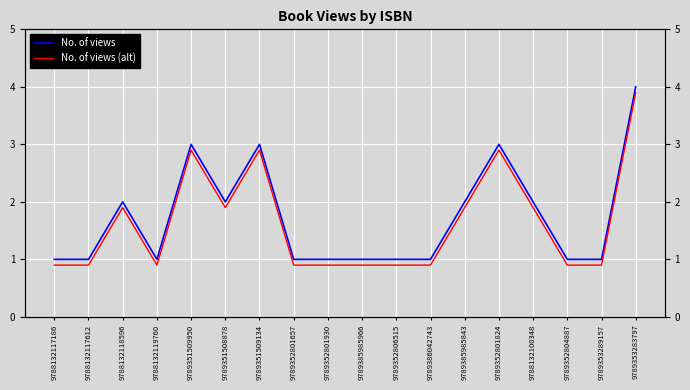

The value of No. of views (alt) at 9789352806515 is 0.9. True or false?

True